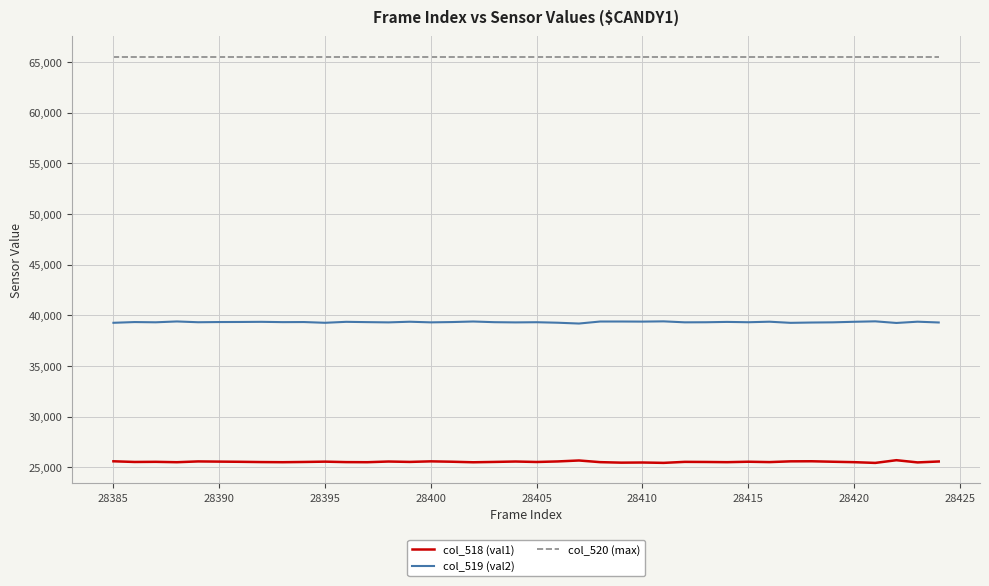

Rank the series by their maximum value, from highest to lowest.

col_520 (max), col_519 (val2), col_518 (val1)